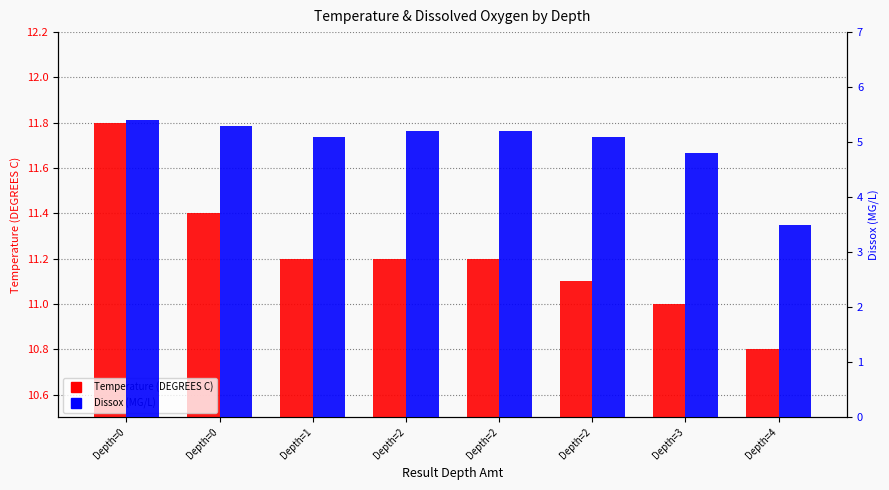

At which label does Temperature reach its minimum?

Depth=4